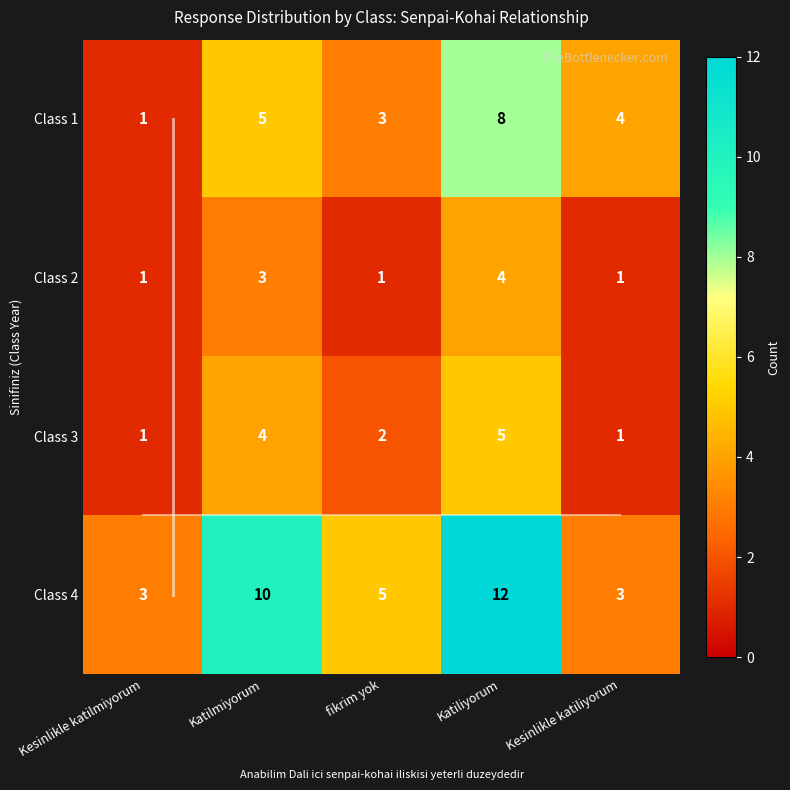

What is the greatest value displayed?

12